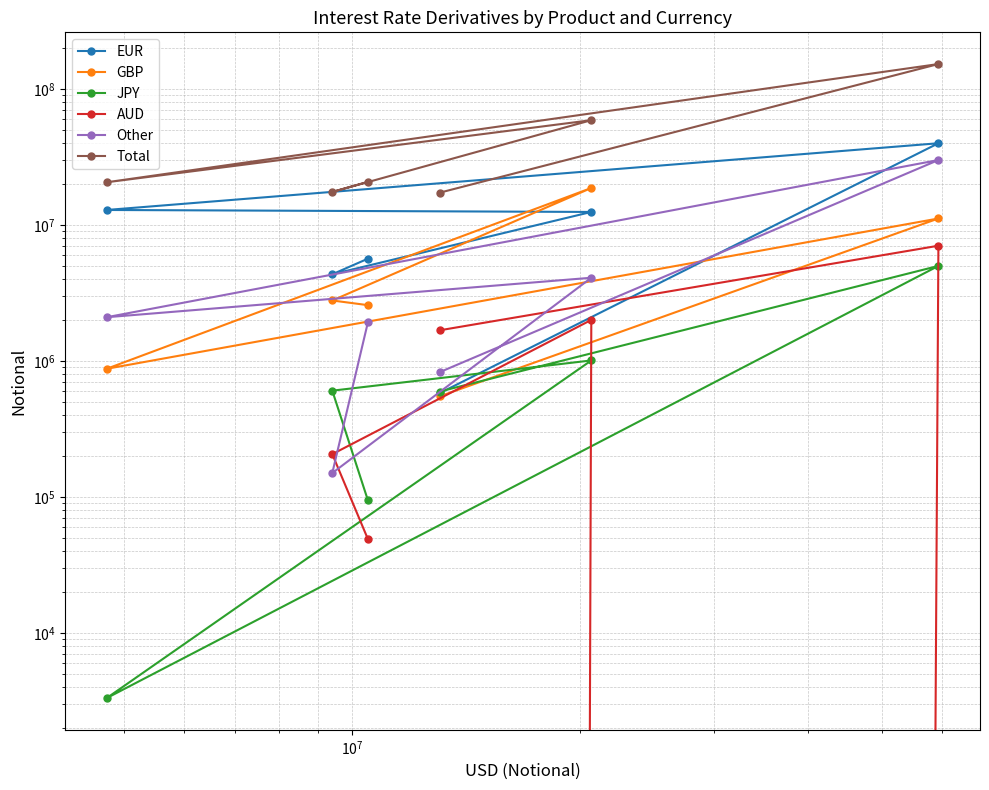

After their last crossing, which series has the higher values: Other or AUD?

Other